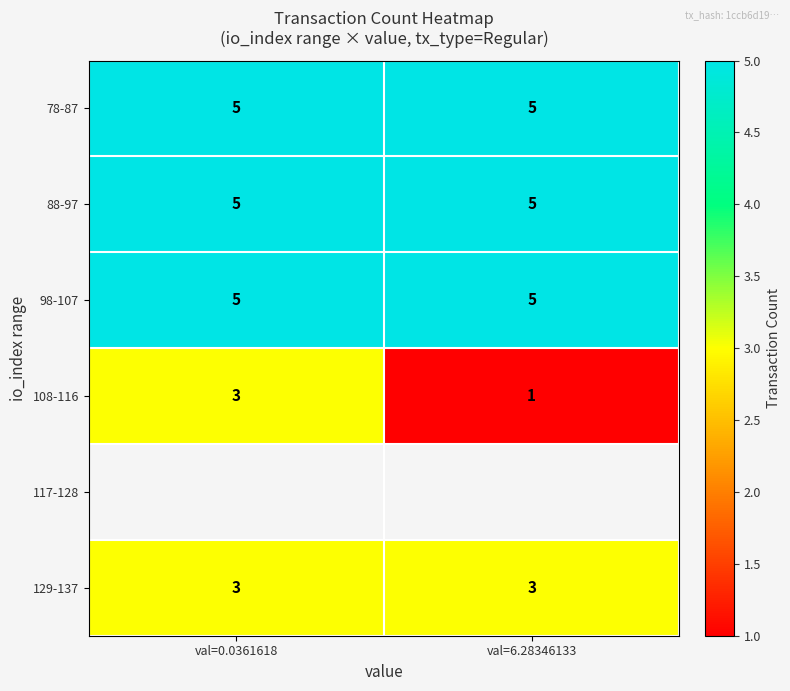

Which category has the lowest value across all series?

val=6.28346133